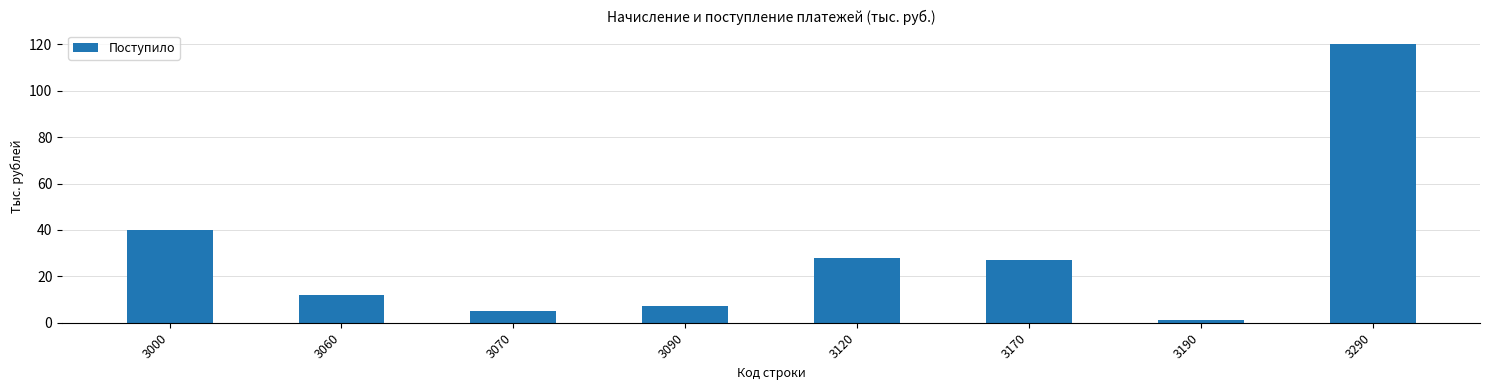

Is it true that the value at 3120 is 28?

True